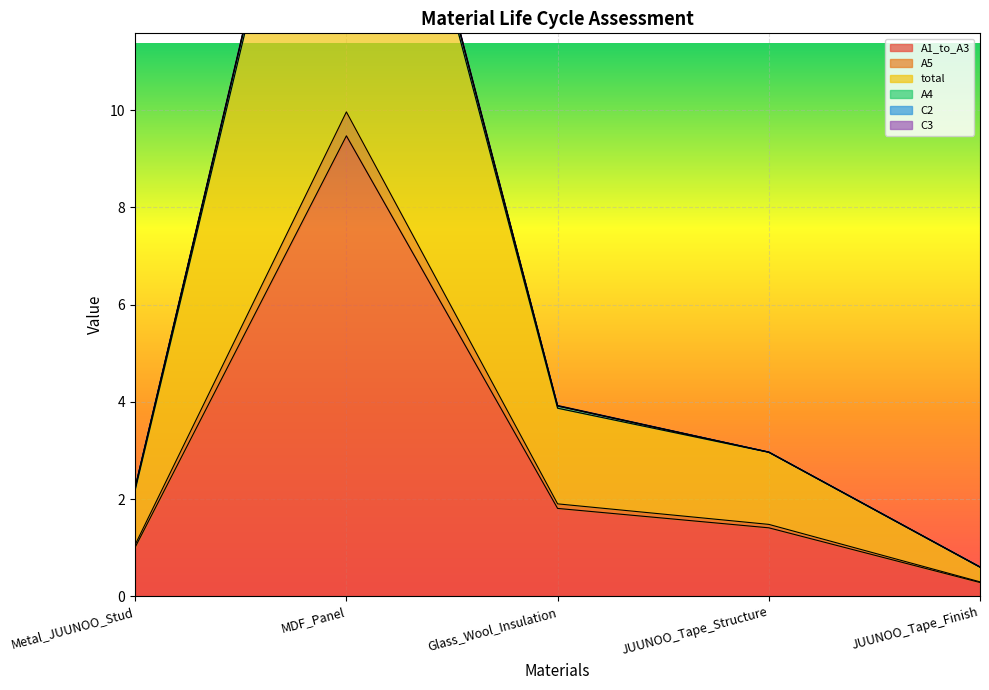

Is the value of total at MDF_Panel greater than the value of A1_to_A3 at MDF_Panel?

Yes